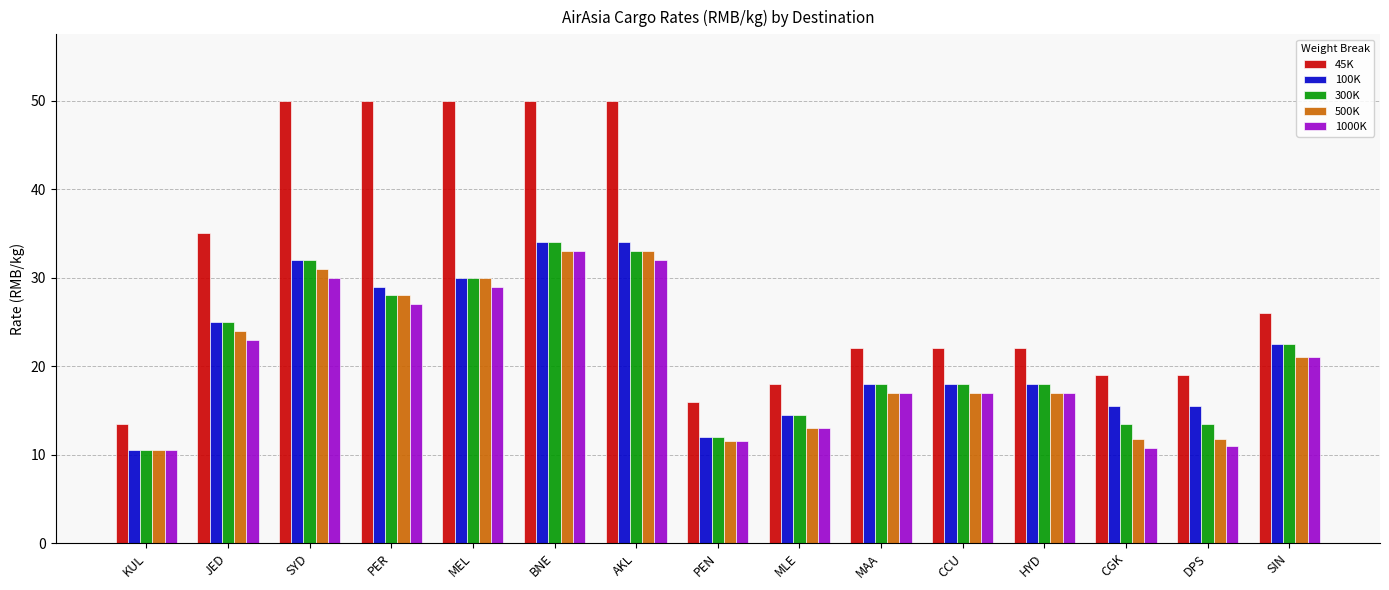

What is the sum of all 500K values?

309.6